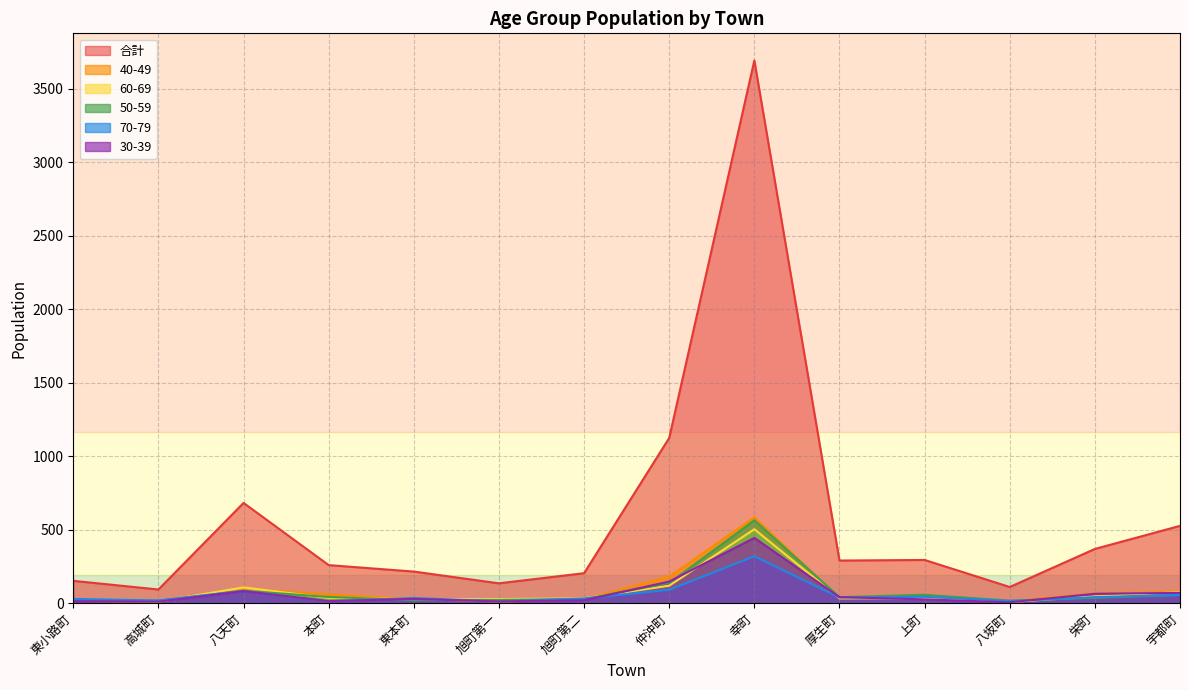

What is the approximate value of 合計 at 上町, to the nearest 50?

300